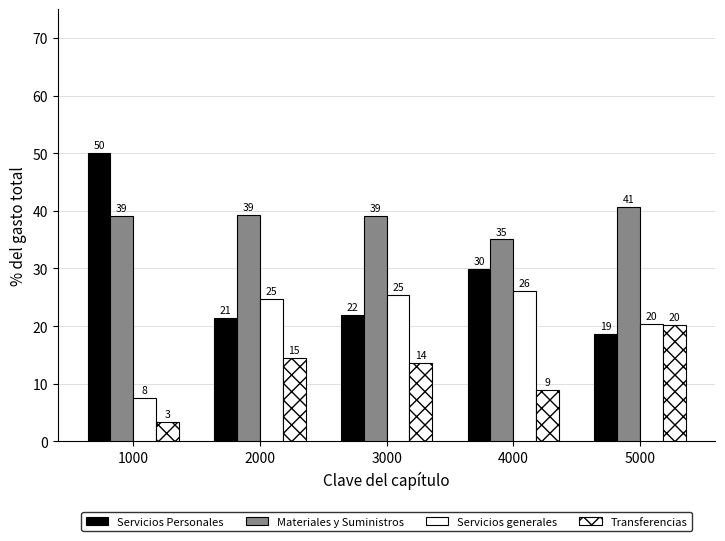

What is the approximate value of Materiales y Suministros at 5000?

40.7